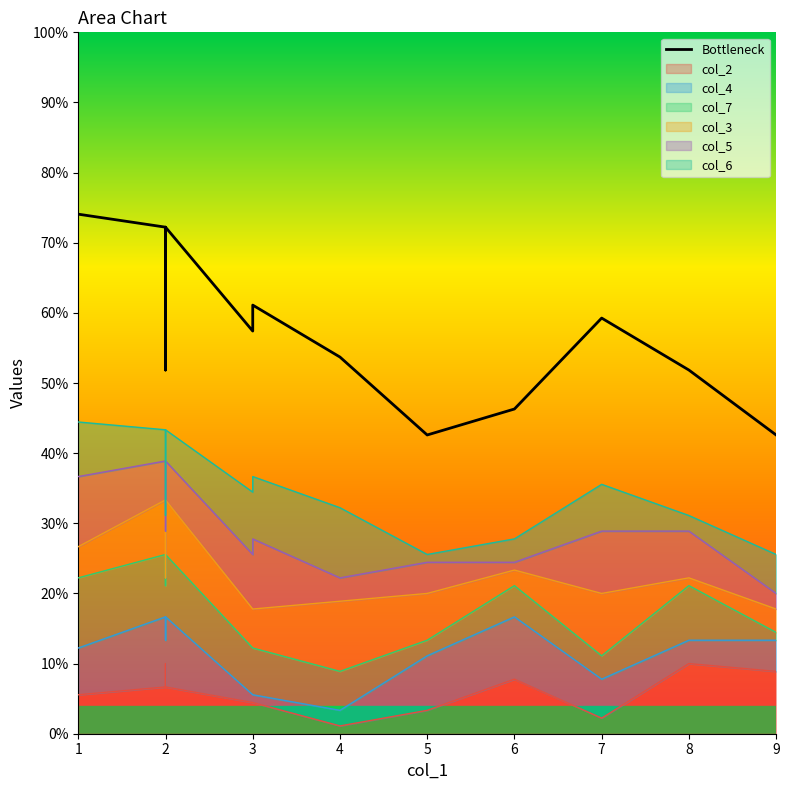

What is the change in value from 2 to 4?

-18.5